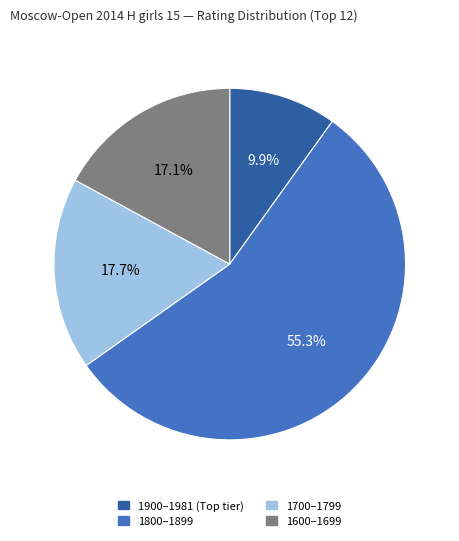

What is the largest slice in the pie chart?

1800–1899